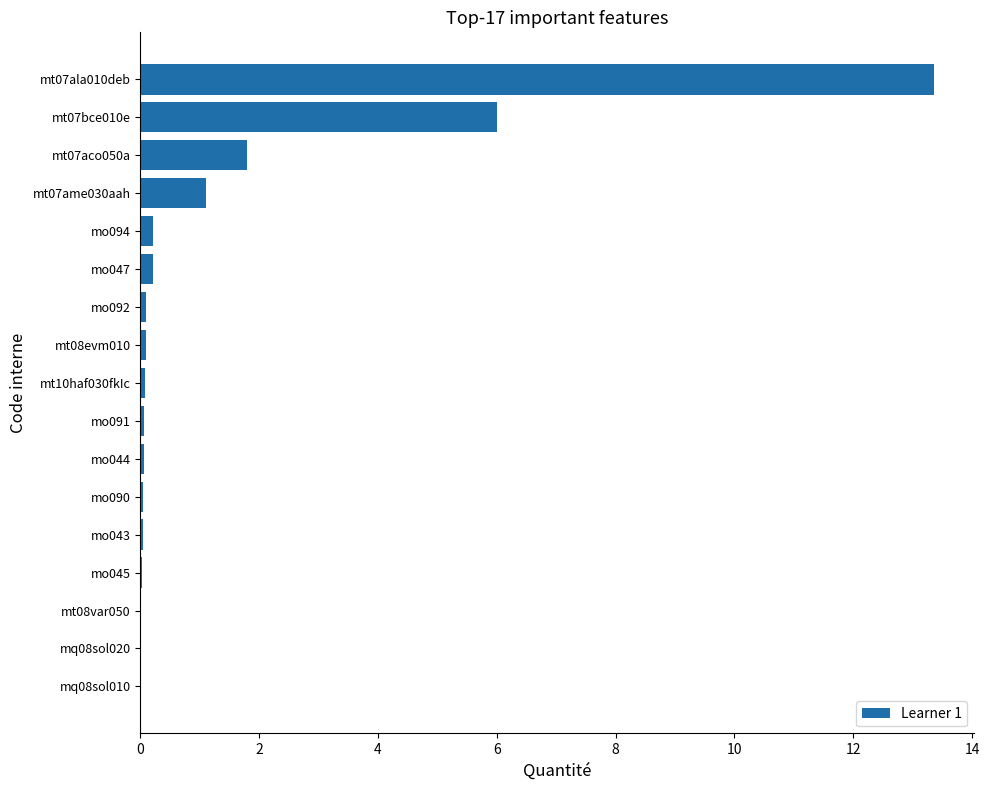

What is the maximum value shown in the chart?

13.4